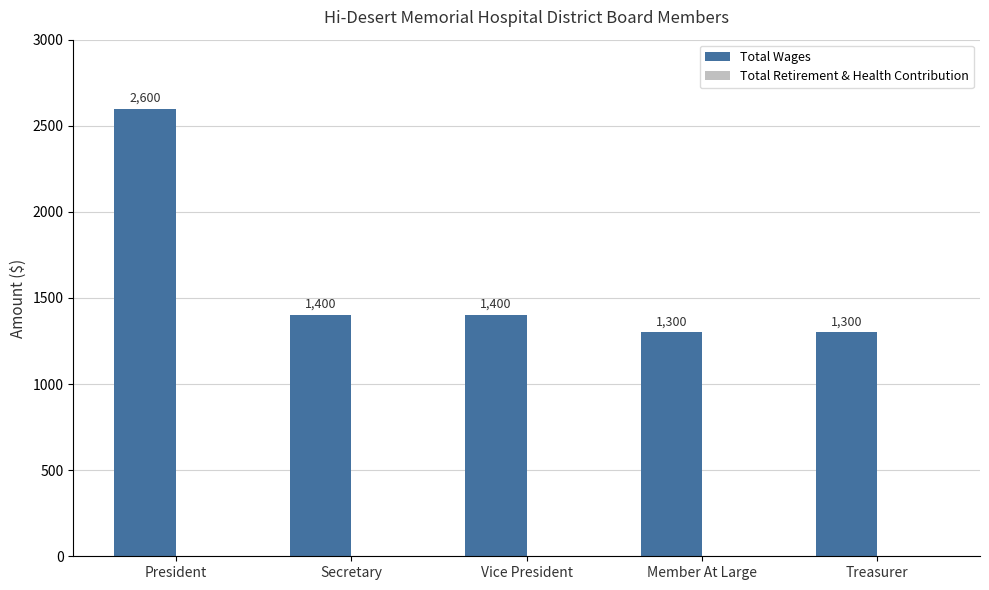

The chart shows a value of 4238 at President. True or false?

False